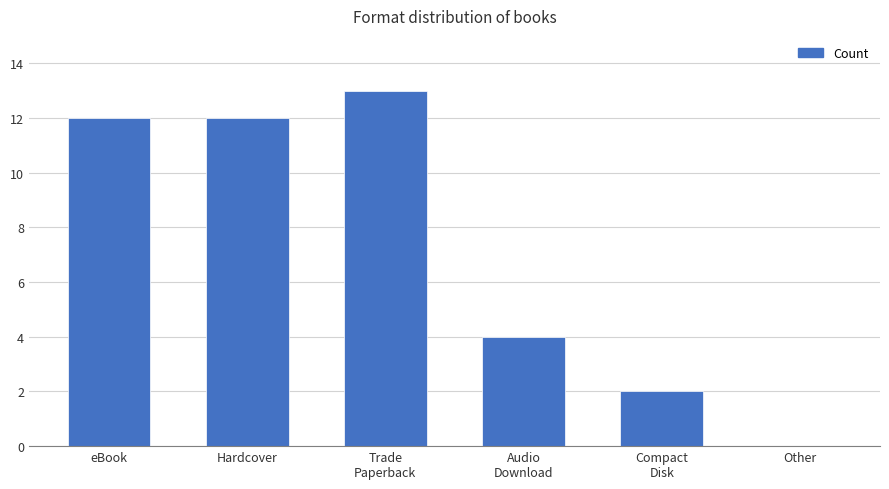

At which label is the value closest to 6?

Audio
Download